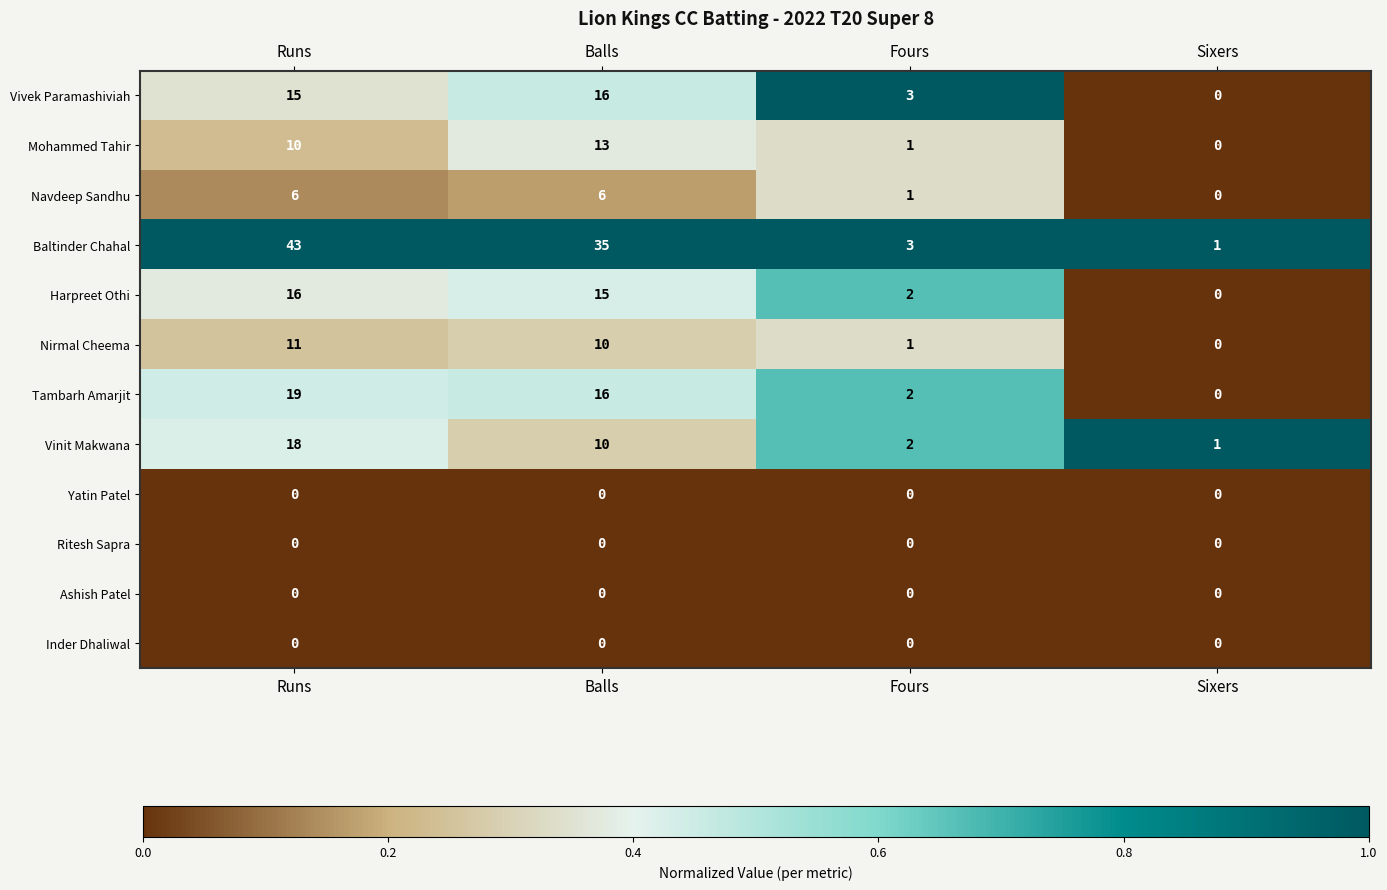

How many series are shown in this chart?

12